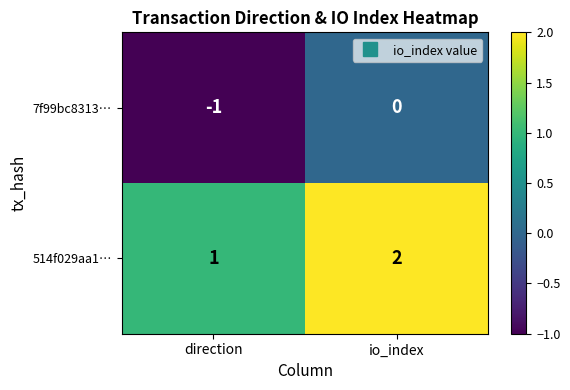

The value of 7f99bc8313… at io_index is 0. True or false?

True